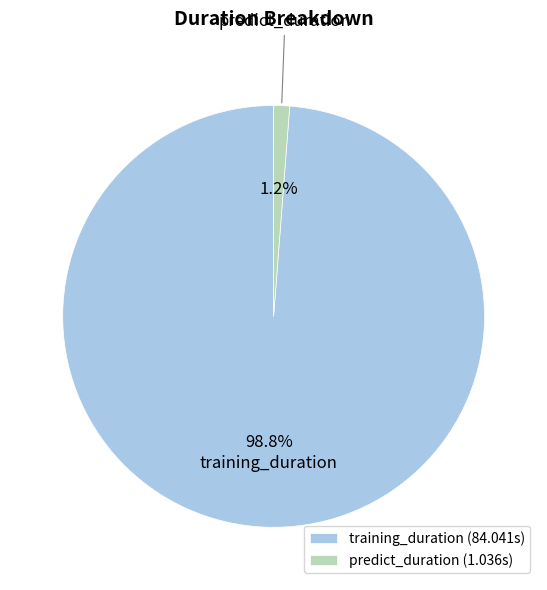

What is the total percentage of training_duration and predict_duration?

100.0%